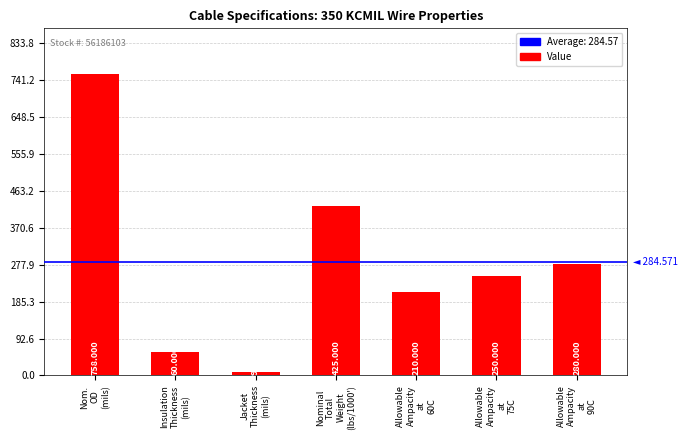

What is the smallest value displayed?

9